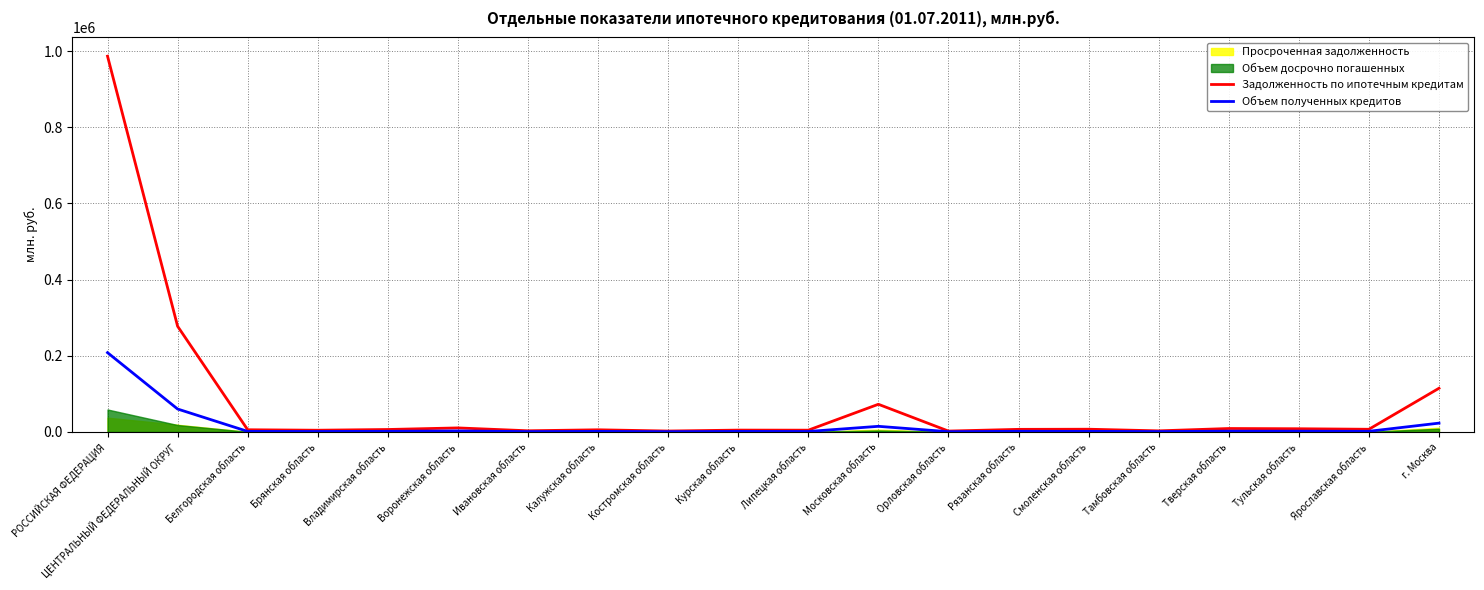

Which series has the largest range (max minus min)?

Задолженность по ипотечным кредитам